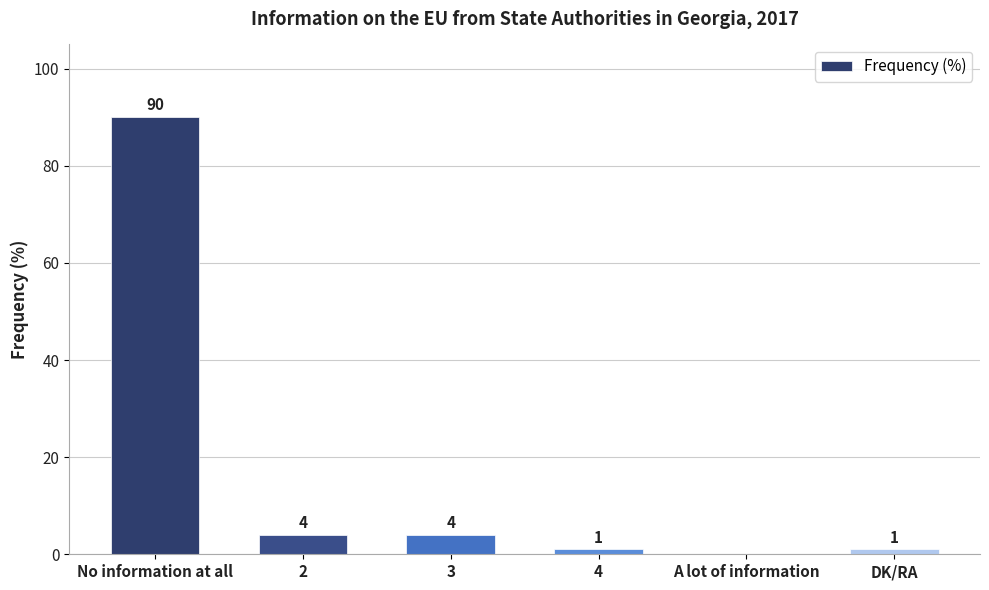

Reading left to right, extract all data points from this chart.

No information at all=90	2=4	3=4	4=1	A lot of information=0	DK/RA=1